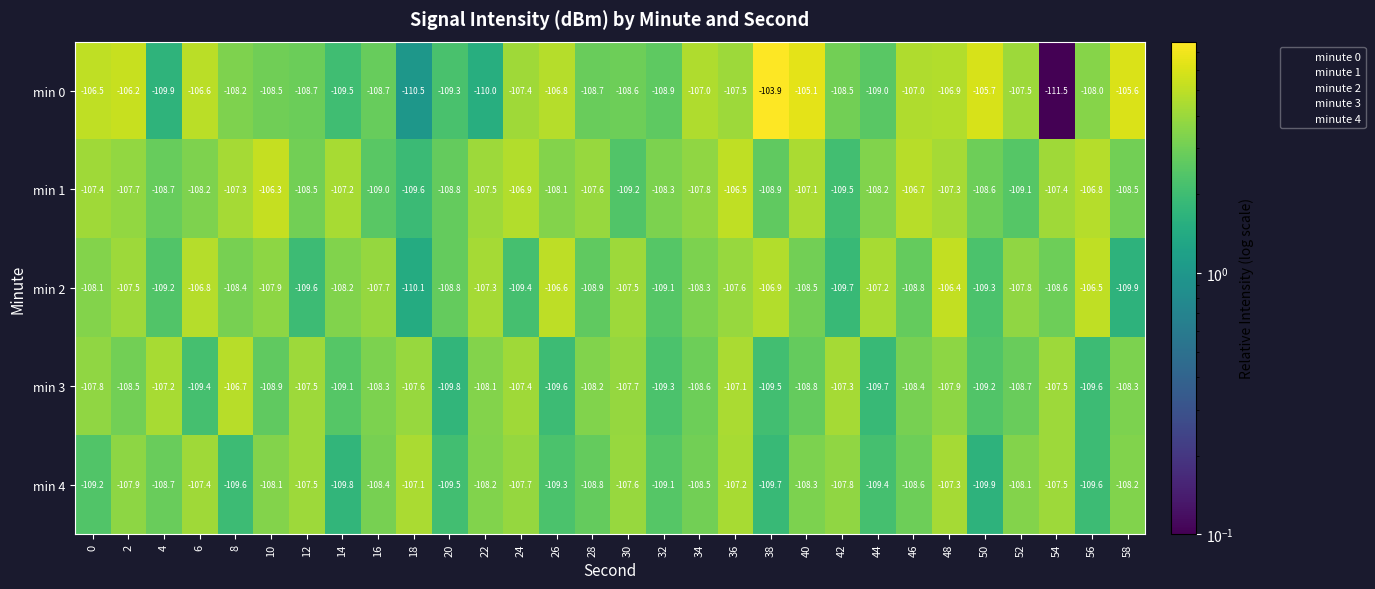

What is the average value of the min 0 series?

-107.9